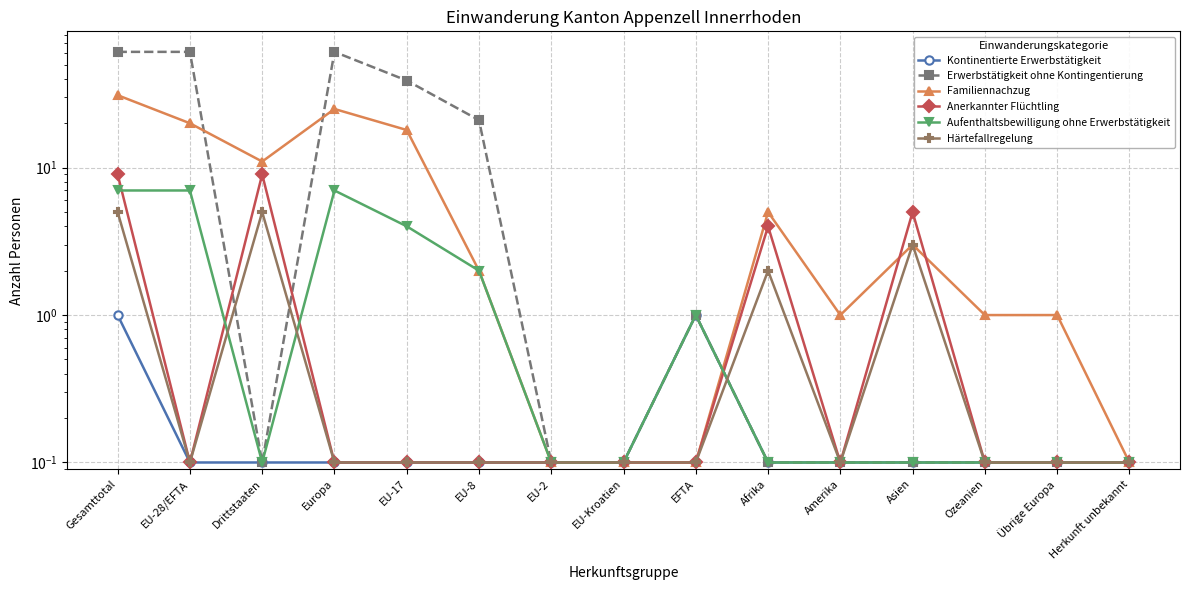

Where is the first local minimum for Erwerbstätigkeit ohne Kontingentierung?

Drittstaaten